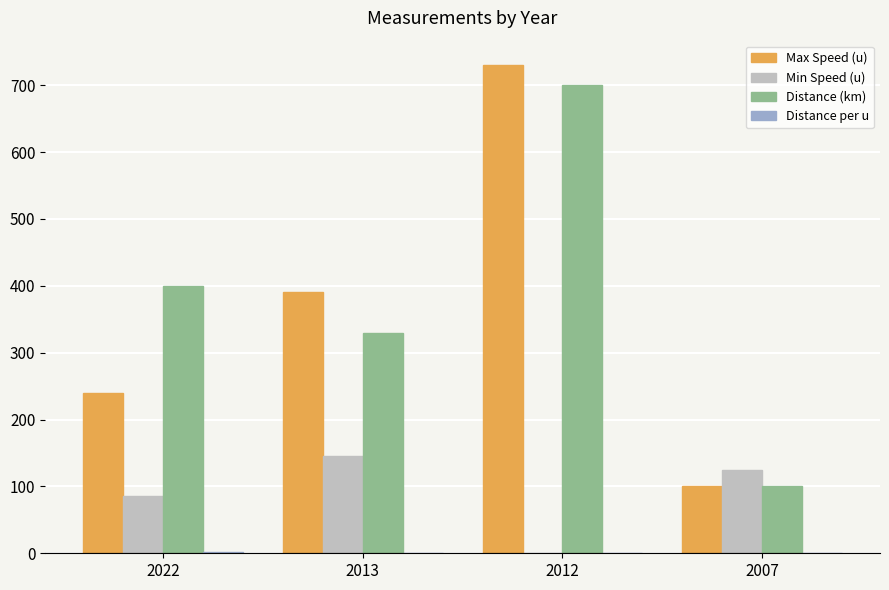

What is the sum of all Distance (km) values?

1530.0